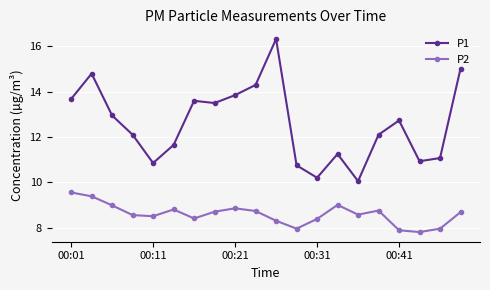

Rank the series by their average value, from lowest to highest.

P2, P1